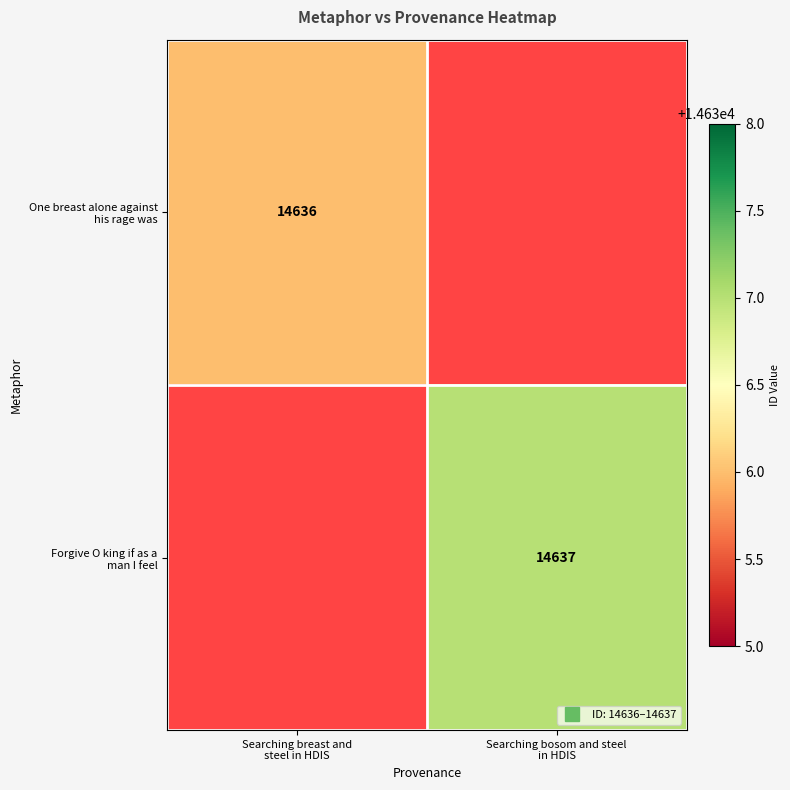

Which series has the widest spread of values?

One breast alone against his rage was